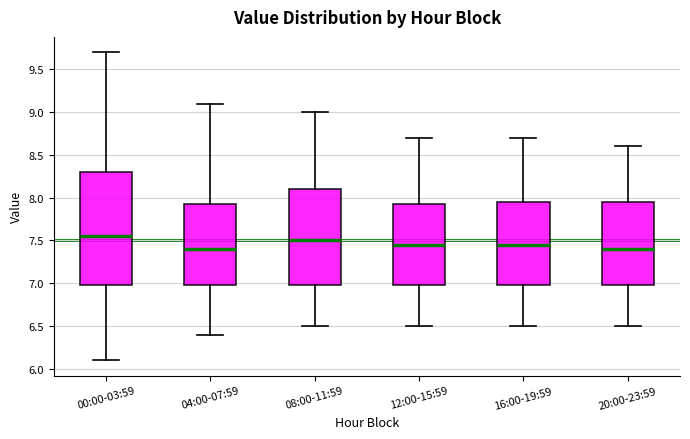

Reading left to right, read every box against the y-axis: the position of its median line, the range the box covers, and the ends of its whiskers. The values are not printed on the chart, so give them approximately, as read against the axis.

00:00-03:59: median 7.55, box 7.00 to 8.30, whiskers 6.10 to 9.70
04:00-07:59: median 7.40, box 7.00 to 7.95, whiskers 6.40 to 9.10
08:00-11:59: median 7.50, box 7.00 to 8.10, whiskers 6.50 to 9.00
12:00-15:59: median 7.45, box 7.00 to 7.95, whiskers 6.50 to 8.70
16:00-19:59: median 7.45, box 7.00 to 7.95, whiskers 6.50 to 8.70
20:00-23:59: median 7.40, box 7.00 to 7.95, whiskers 6.50 to 8.60